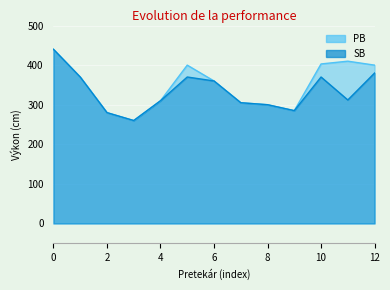

What is the minimum value for SB?

260